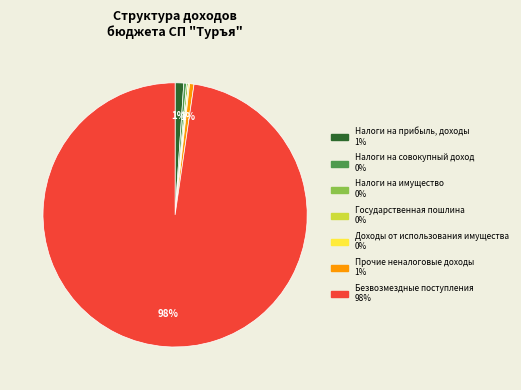

What is the majority slice?

Безвозмездные поступления